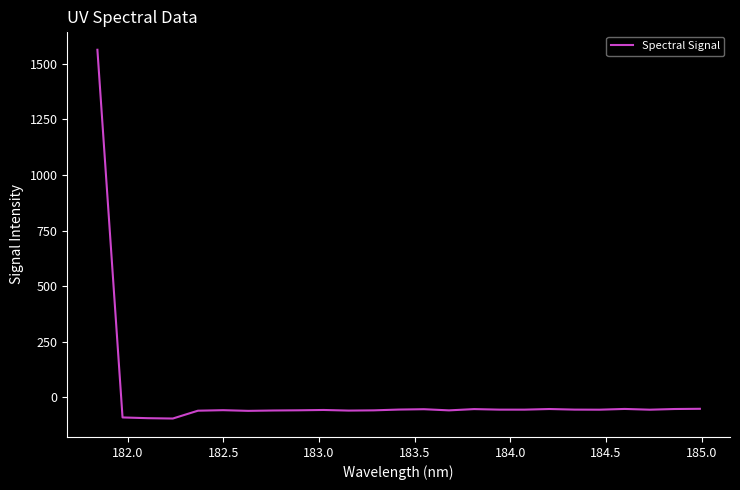

What is the greatest value displayed?

1563.3